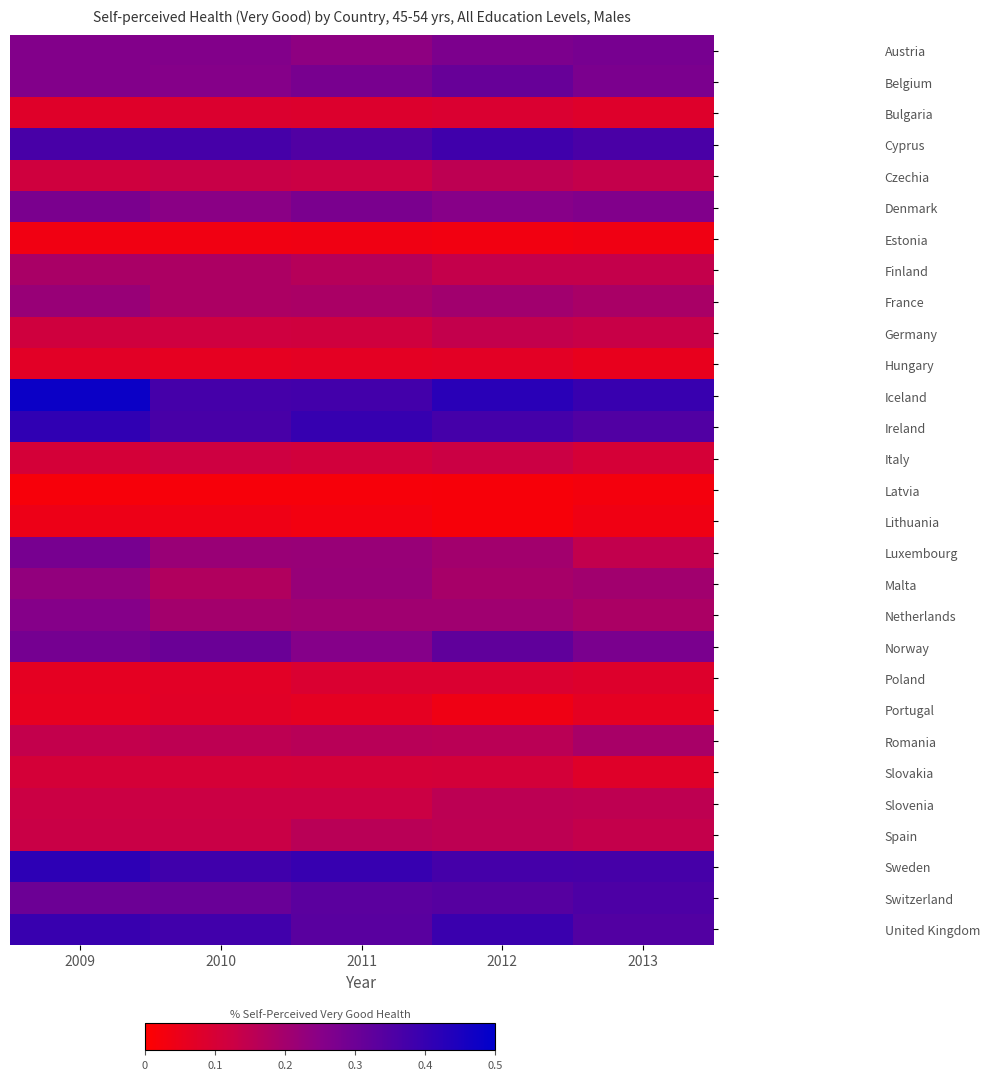

Reading left to right, what are all the values shown in this chart?

Austria: 2009=0.3	2010=0.3	2011=0.2	2012=0.3	2013=0.3
Belgium: 2009=0.3	2010=0.3	2011=0.3	2012=0.3	2013=0.3
Bulgaria: 2009=0.1	2010=0.1	2011=0.1	2012=0.1	2013=0.1
Cyprus: 2009=0.4	2010=0.4	2011=0.4	2012=0.4	2013=0.4
Czechia: 2009=0.1	2010=0.1	2011=0.1	2012=0.2	2013=0.1
Denmark: 2009=0.3	2010=0.2	2011=0.3	2012=0.2	2013=0.3
Estonia: 2009=0.0	2010=0.0	2011=0.0	2012=0.0	2013=0.0
Finland: 2009=0.2	2010=0.2	2011=0.2	2012=0.1	2013=0.1
France: 2009=0.2	2010=0.2	2011=0.2	2012=0.2	2013=0.2
Germany: 2009=0.1	2010=0.1	2011=0.1	2012=0.1	2013=0.1
Hungary: 2009=0.1	2010=0.1	2011=0.1	2012=0.1	2013=0.1
Iceland: 2009=0.5	2010=0.4	2011=0.4	2012=0.4	2013=0.4
Ireland: 2009=0.4	2010=0.4	2011=0.4	2012=0.4	2013=0.4
Italy: 2009=0.1	2010=0.1	2011=0.1	2012=0.1	2013=0.1
Latvia: 2009=0.0	2010=0.0	2011=0.0	2012=0.0	2013=0.0
Lithuania: 2009=0.0	2010=0.0	2011=0.0	2012=0.0	2013=0.0
Luxembourg: 2009=0.3	2010=0.2	2011=0.2	2012=0.2	2013=0.1
Malta: 2009=0.2	2010=0.2	2011=0.2	2012=0.2	2013=0.2
Netherlands: 2009=0.3	2010=0.2	2011=0.2	2012=0.2	2013=0.2
Norway: 2009=0.3	2010=0.3	2011=0.3	2012=0.3	2013=0.3
Poland: 2009=0.1	2010=0.1	2011=0.1	2012=0.1	2013=0.1
Portugal: 2009=0.1	2010=0.1	2011=0.1	2012=0.0	2013=0.1
Romania: 2009=0.1	2010=0.2	2011=0.2	2012=0.2	2013=0.2
Slovakia: 2009=0.1	2010=0.1	2011=0.1	2012=0.1	2013=0.1
Slovenia: 2009=0.1	2010=0.1	2011=0.1	2012=0.2	2013=0.1
Spain: 2009=0.1	2010=0.1	2011=0.2	2012=0.2	2013=0.1
Sweden: 2009=0.4	2010=0.4	2011=0.4	2012=0.4	2013=0.4
Switzerland: 2009=0.3	2010=0.3	2011=0.3	2012=0.3	2013=0.4
United Kingdom: 2009=0.4	2010=0.4	2011=0.3	2012=0.4	2013=0.3